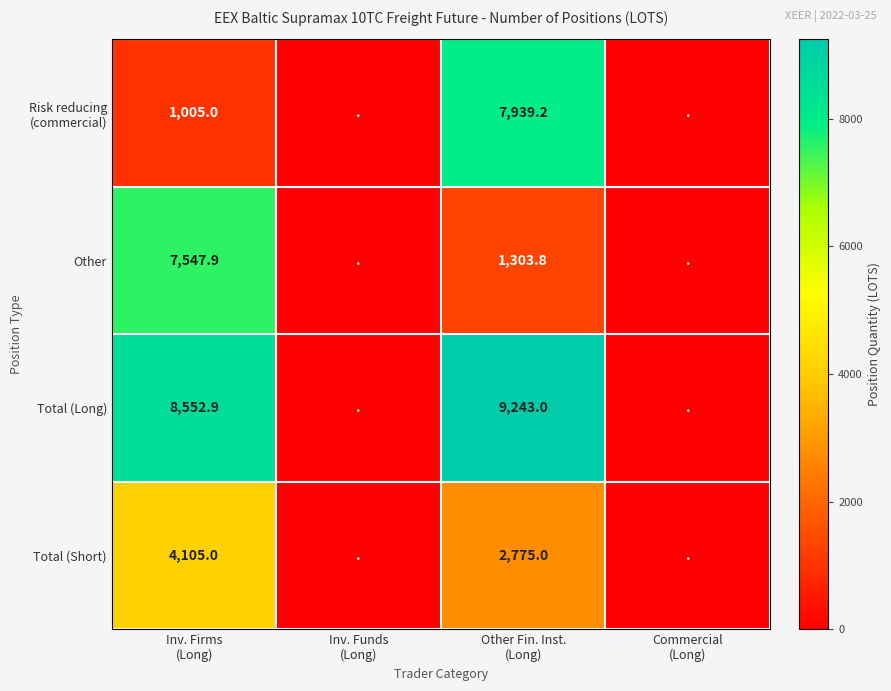

The value of Total (Short) at Inv. Funds (Long) is -2633.5. True or false?

False